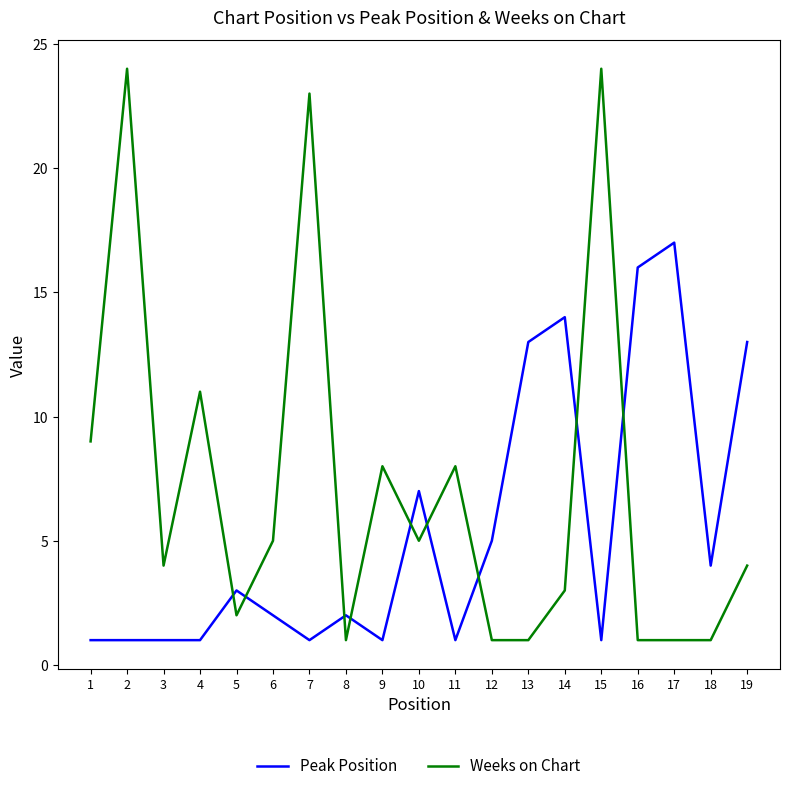

Reading left to right, extract all data points from this chart.

Peak Position: 1=1	2=1	3=1	4=1	5=3	6=2	7=1	8=2	9=1	10=7	11=1	12=5	13=13	14=14	15=1	16=16	17=17	18=4	19=13
Weeks on Chart: 1=9	2=24	3=4	4=11	5=2	6=5	7=23	8=1	9=8	10=5	11=8	12=1	13=1	14=3	15=24	16=1	17=1	18=1	19=4